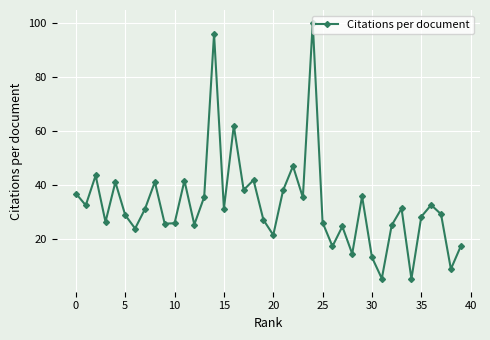

How many interior local peaks (higher than both neighbors) does the data have?

13